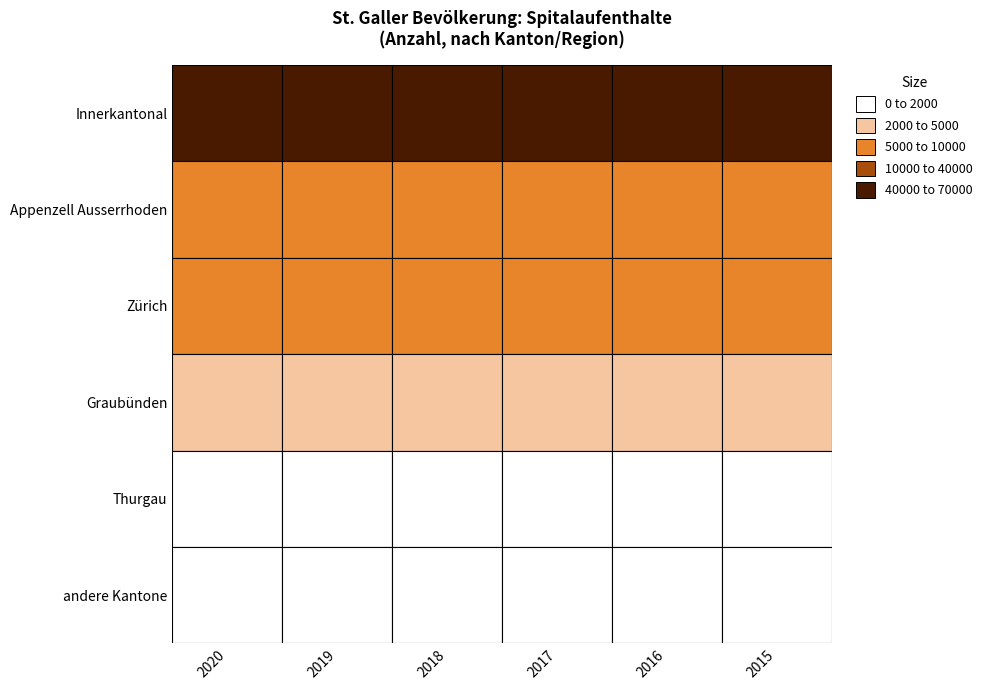

At how many categories does at least one series exceed 14067?

6